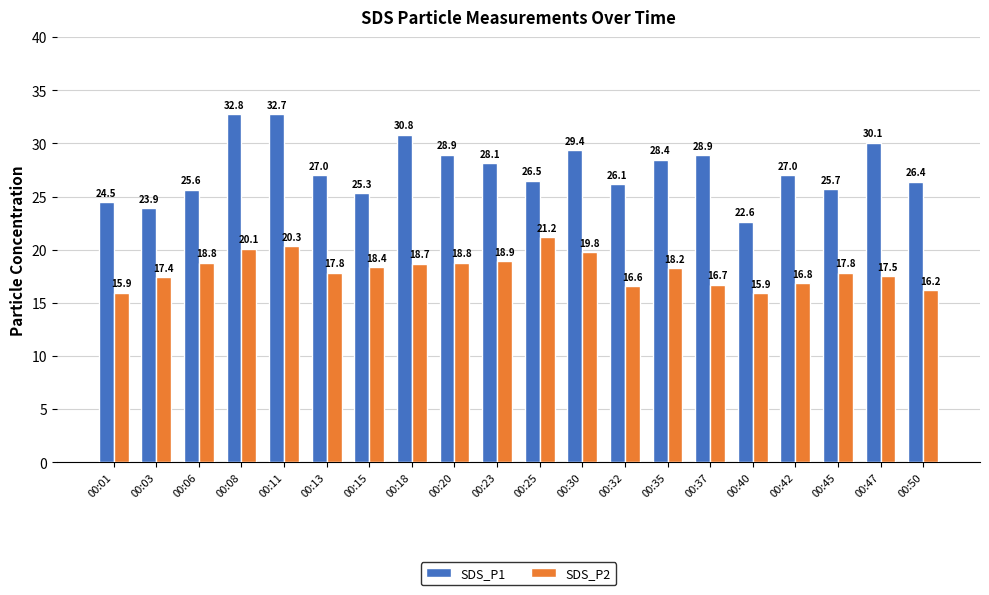

What is the greatest value displayed?

32.8